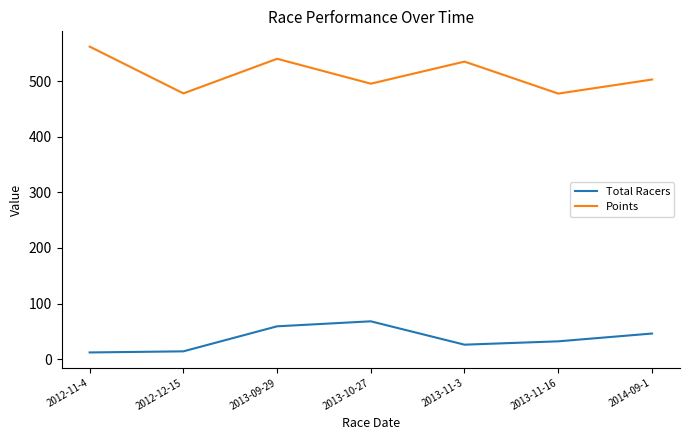

What is the greatest value displayed?

561.8